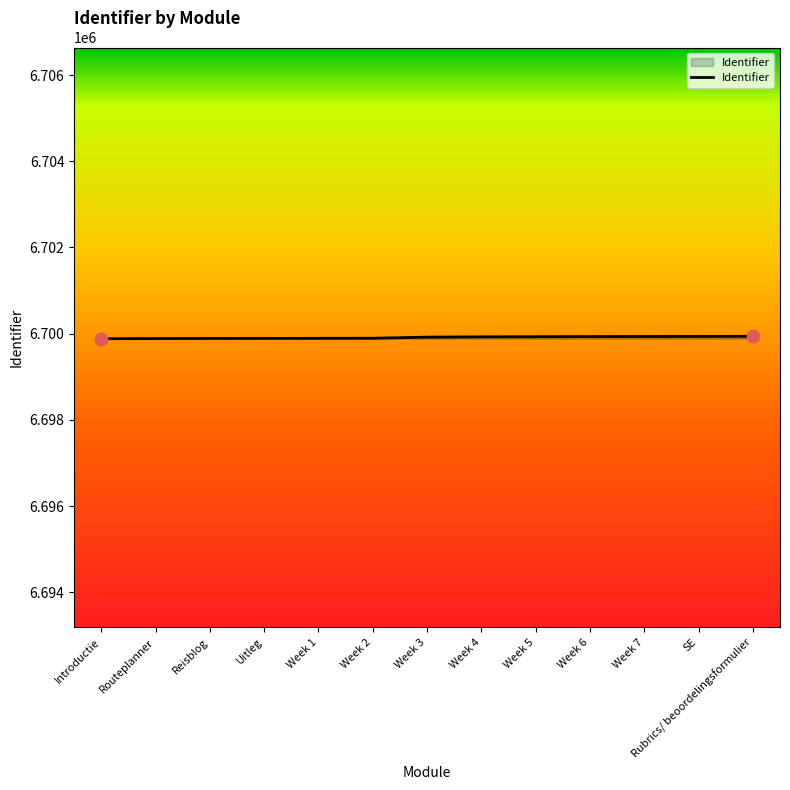

What is the ratio of the value at Week 3 to the value at Week 6?

1.0